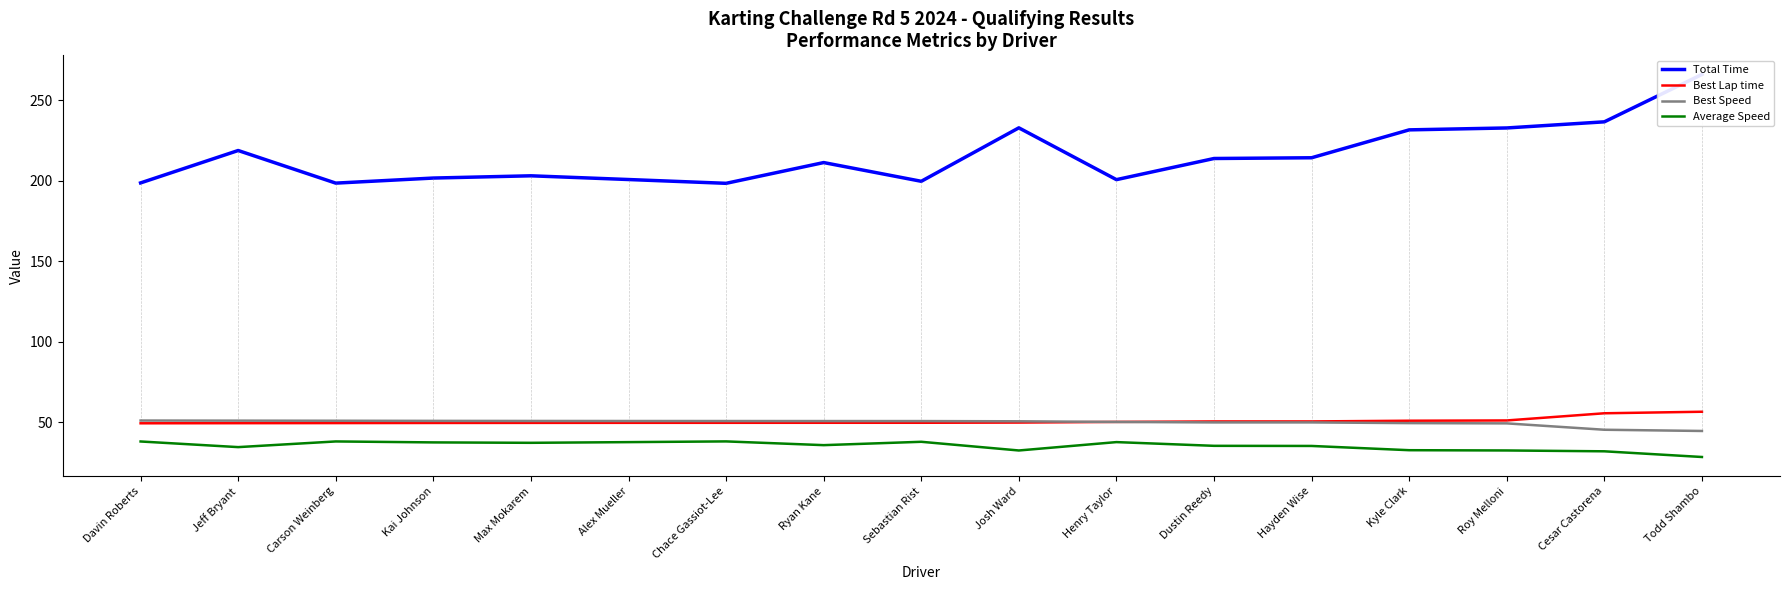

How many data points in Average Speed are less than 35?

6